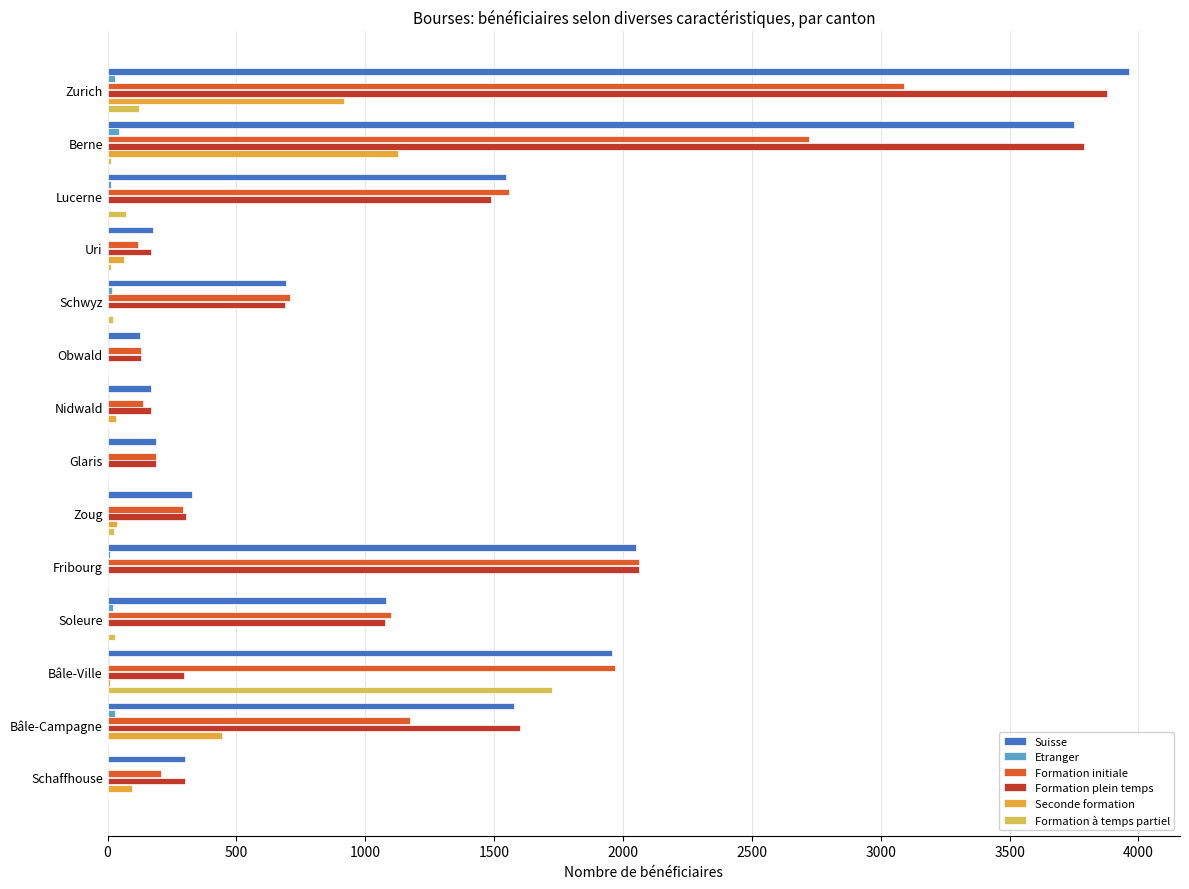

Rank the series by their maximum value, from lowest to highest.

Etranger, Seconde formation, Formation à temps partiel, Formation initiale, Formation plein temps, Suisse